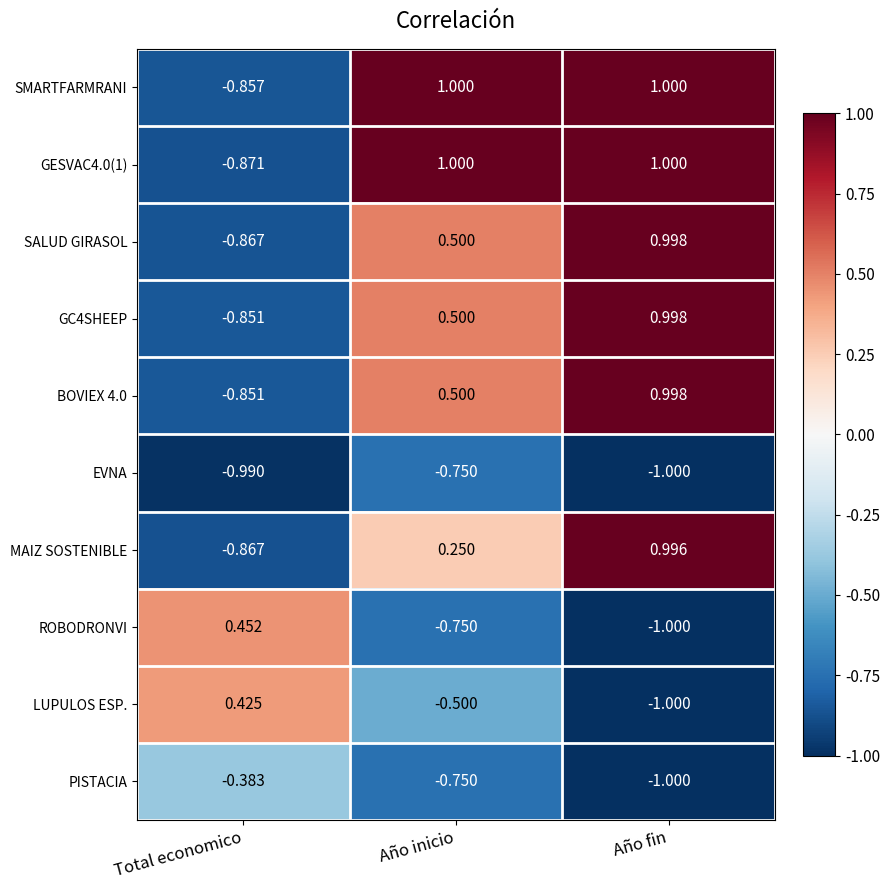

Which category has the highest value in the LUPULOS ESP. series?

Total economico